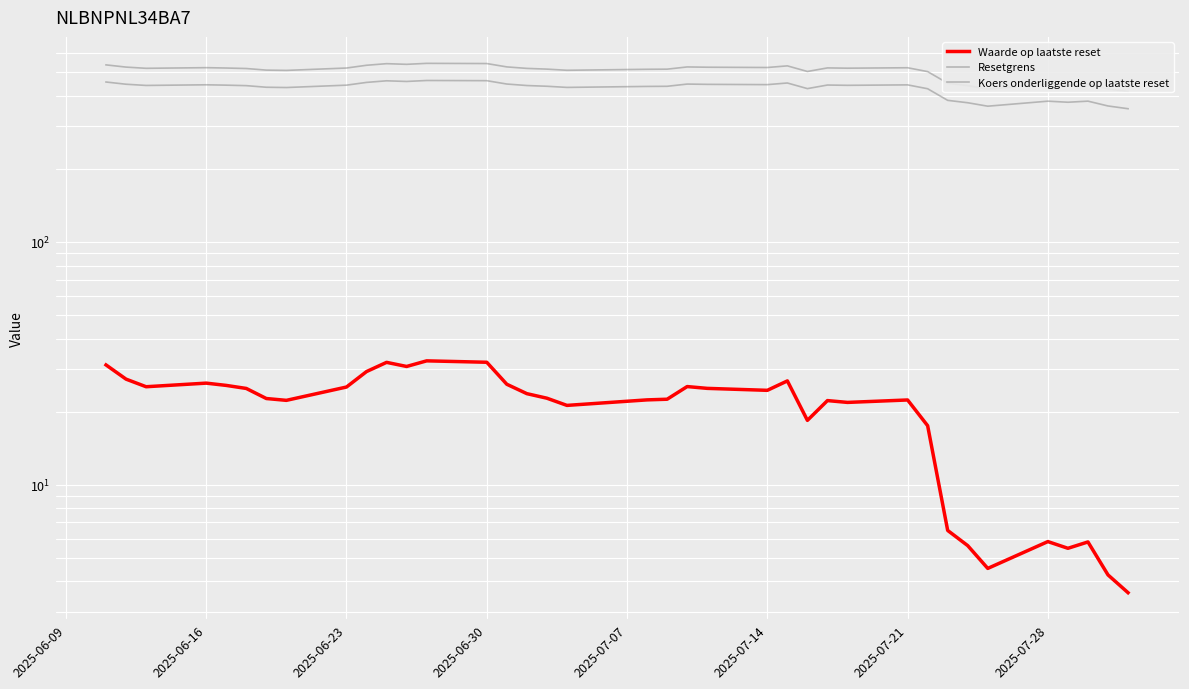

How many data points in Waarde op laatste reset are above 22?

26